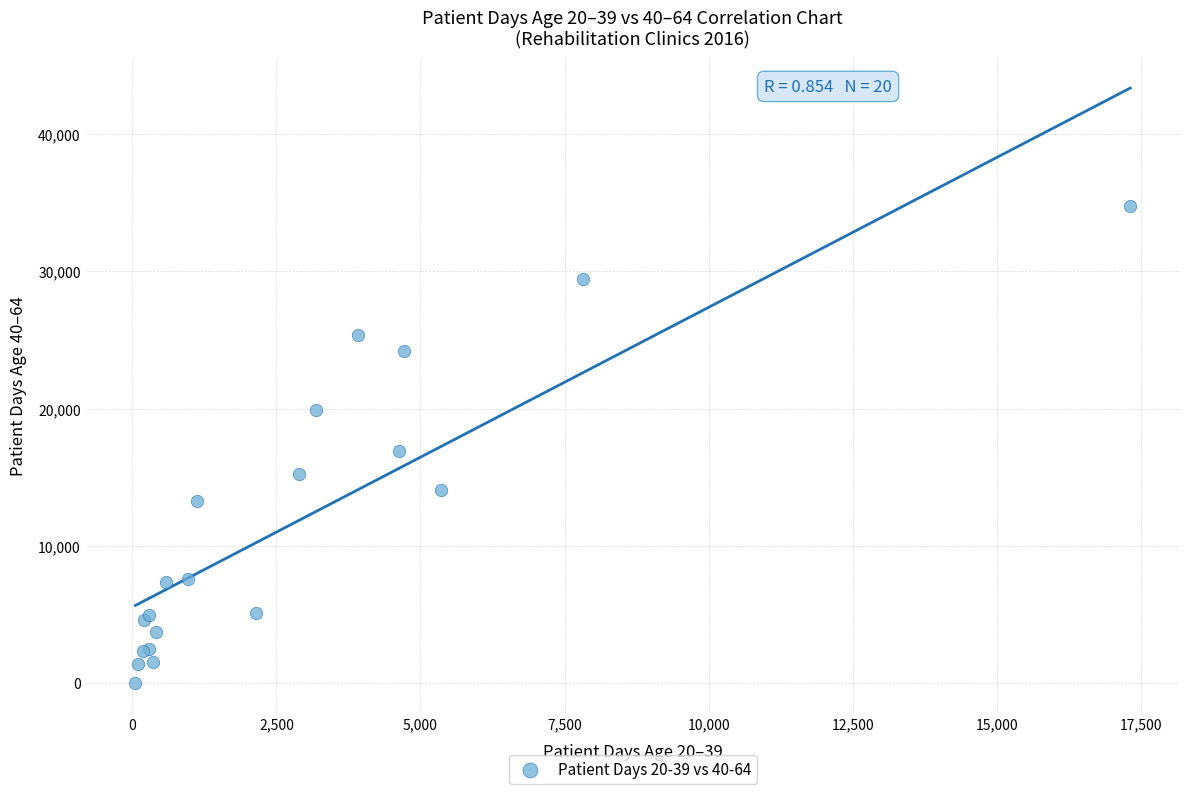

What Y value in the scatter plot is closest to 17385?

16903